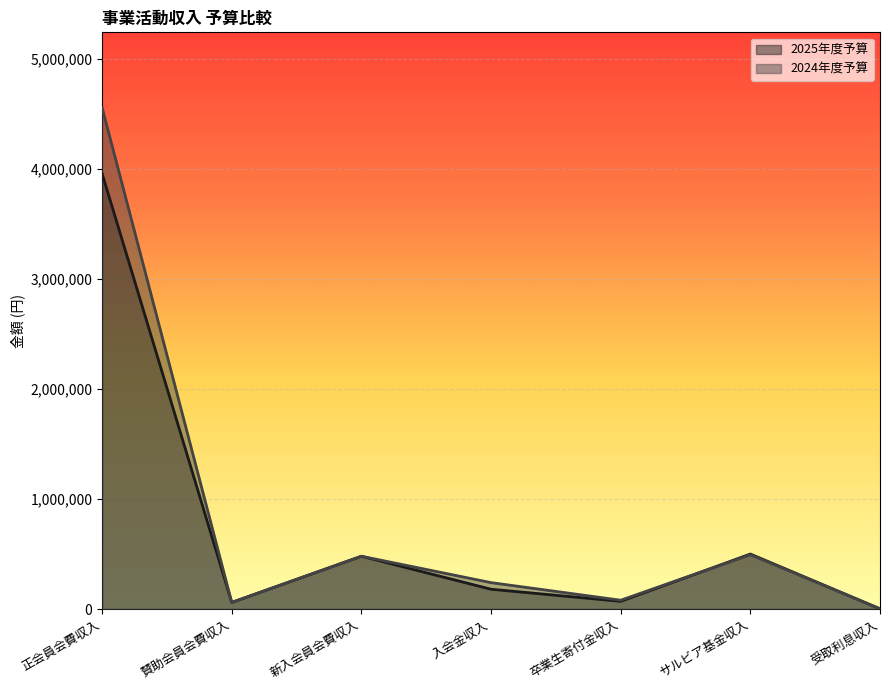

What is the difference between the 2024年度予算 values at 卒業生寄付金収入 and サルビア基金収入?

414100